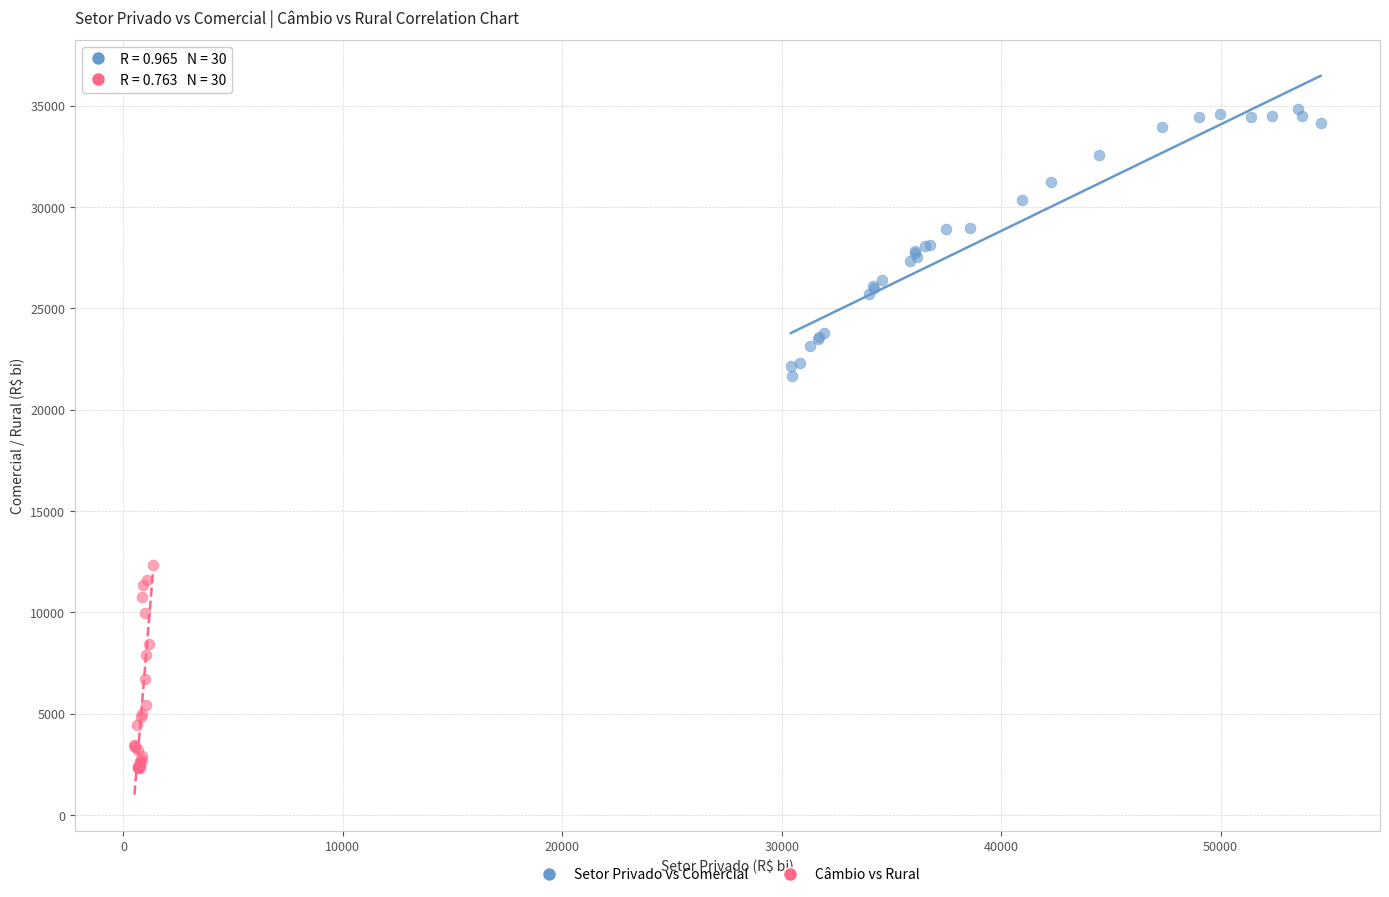

Which series reaches the minimum Y coordinate?

Câmbio vs Rural